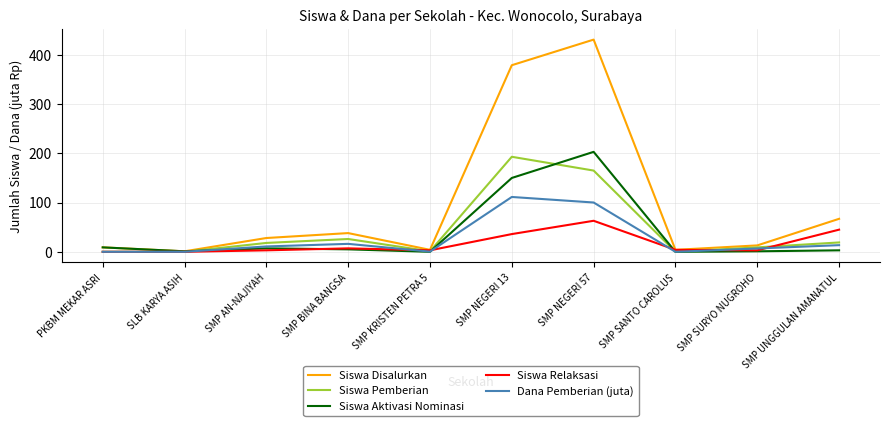

Rank the series at SMP NEGERI 13 from highest to lowest value.

Siswa Disalurkan, Siswa Pemberian, Siswa Aktivasi Nominasi, Dana Pemberian (juta), Siswa Relaksasi